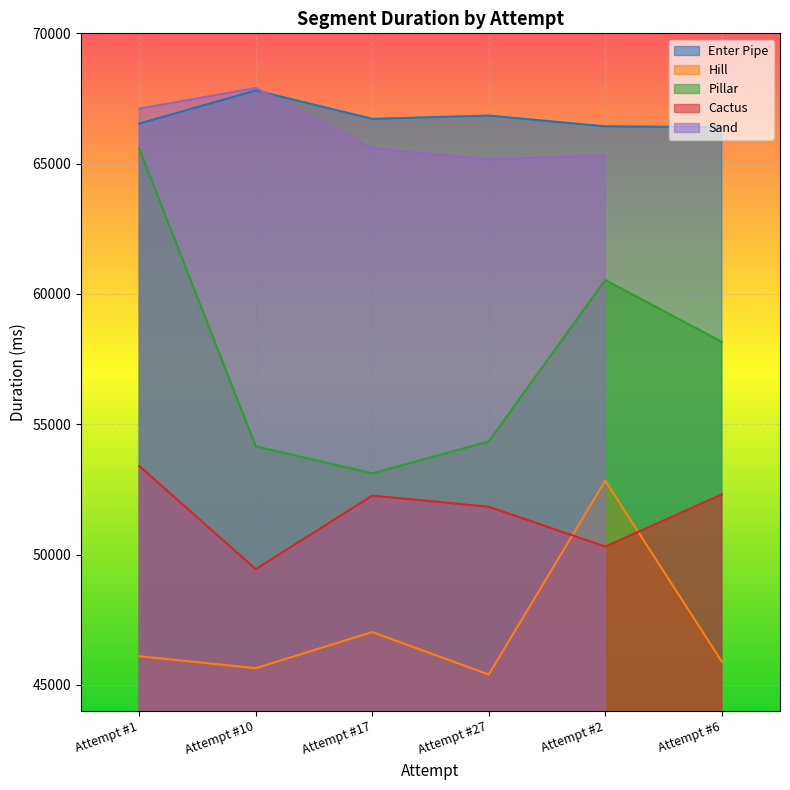

What is the difference between the Hill values at Attempt #1 and Attempt #6?

203